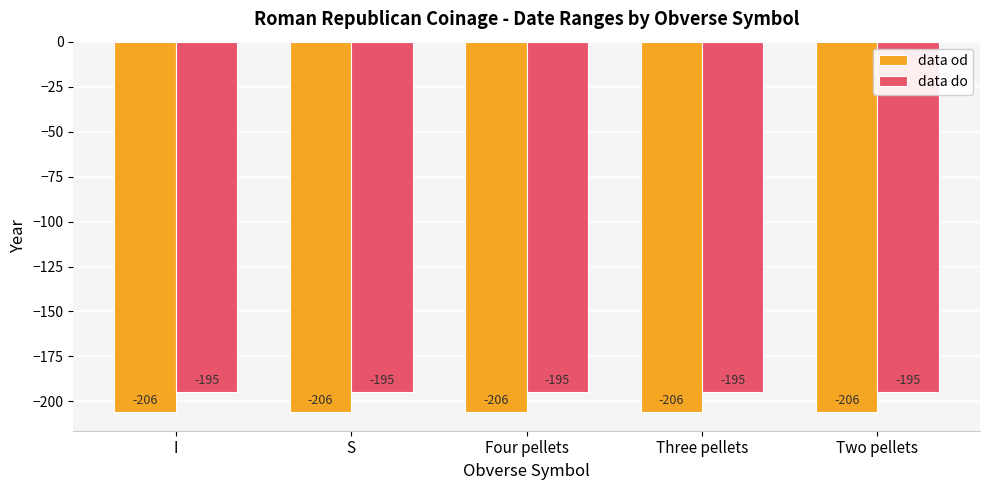

What is the spread (max minus min) of values at Three pellets?

11